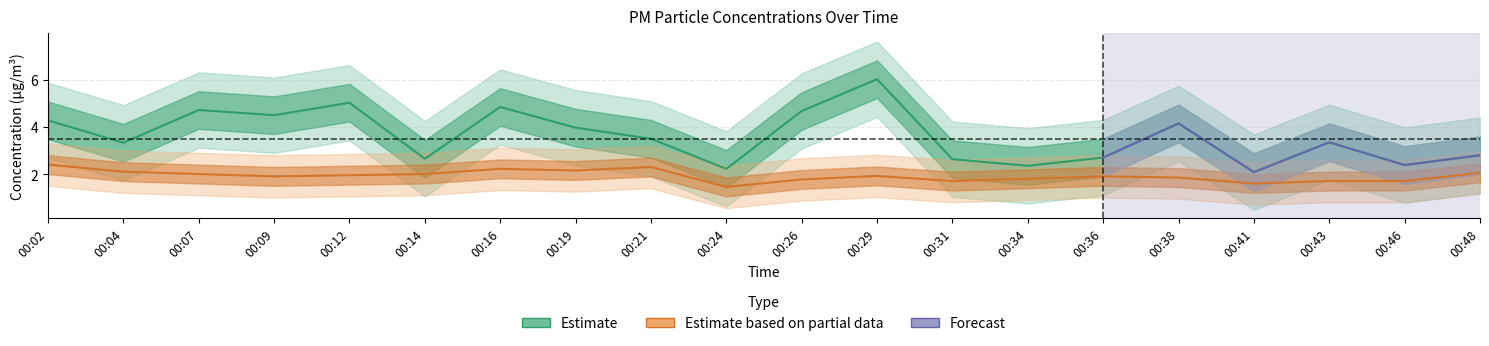

Reading right to left, what are all the values shown in this chart?

P1: 00:48=2.8	00:46=2.4	00:43=3.4	00:41=2.1	00:38=4.2	00:36=2.7	00:34=2.4	00:31=2.6	00:29=6.0	00:26=4.7	00:24=2.2	00:21=3.5	00:19=4.0	00:16=4.8	00:14=2.6	00:12=5.0	00:09=4.5	00:07=4.7	00:04=3.3	00:02=4.3
P2: 00:48=2.0	00:46=1.7	00:43=1.7	00:41=1.6	00:38=1.9	00:36=1.9	00:34=1.8	00:31=1.7	00:29=1.9	00:26=1.8	00:24=1.4	00:21=2.3	00:19=2.1	00:16=2.2	00:14=2.0	00:12=1.9	00:09=1.9	00:07=2.0	00:04=2.1	00:02=2.4